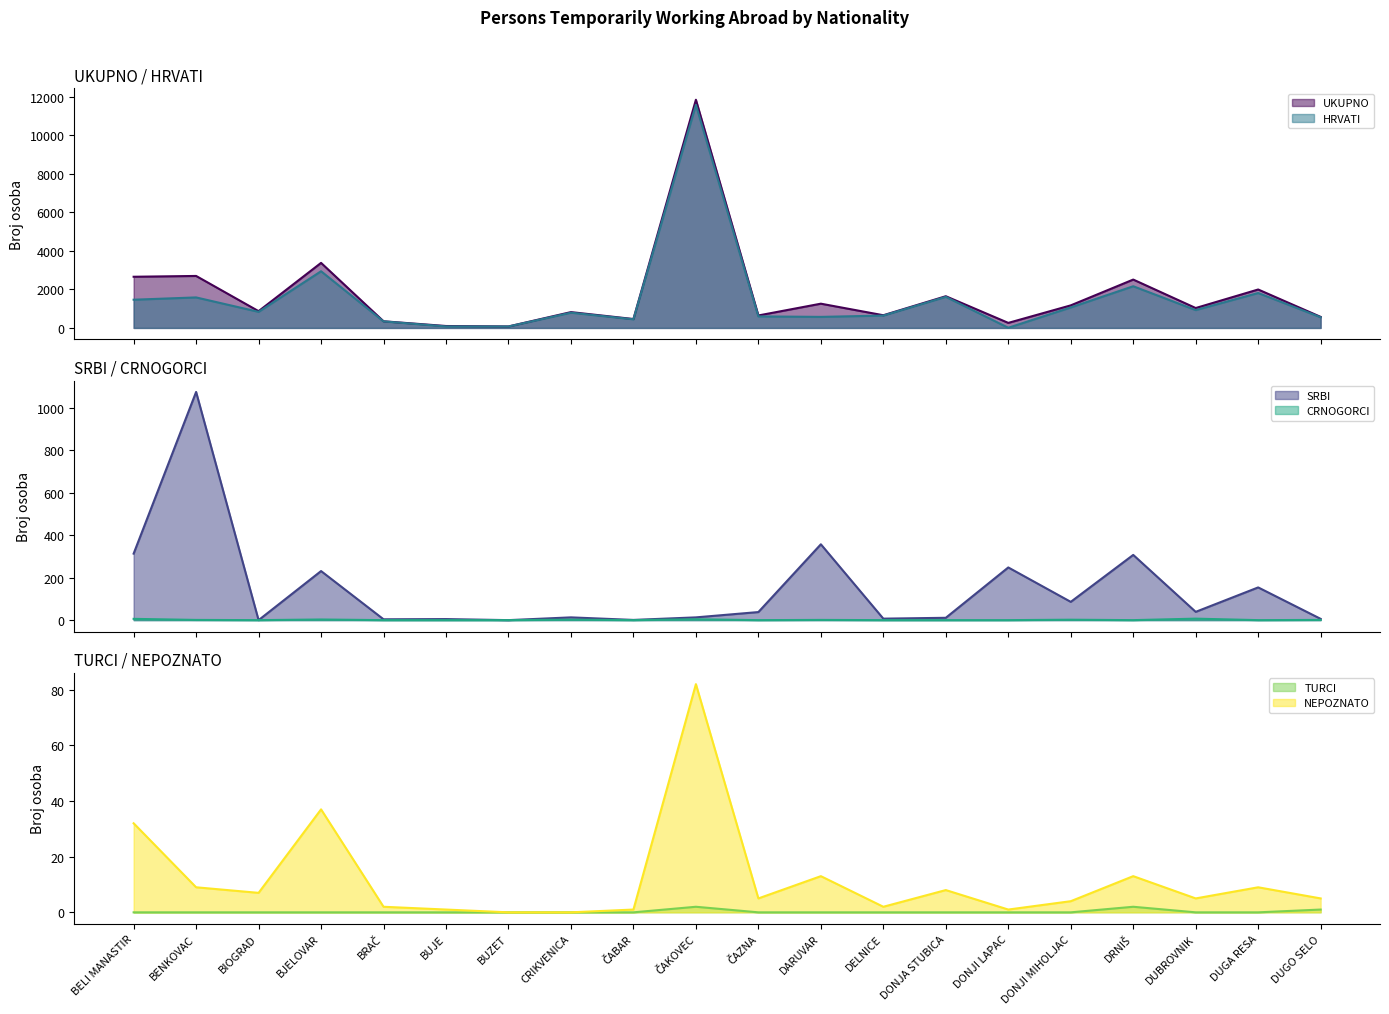

Where is TURCI nearest to the value 1?

DUGO SELO